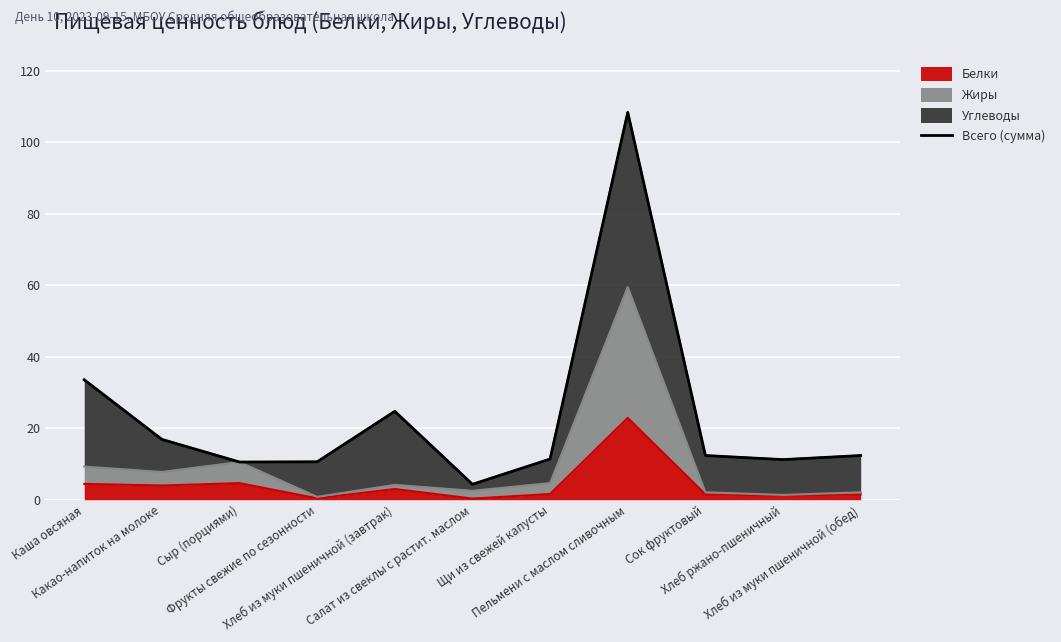

What is the change in value from Каша овсяная to Пельмени с маслом сливочным?

+74.8